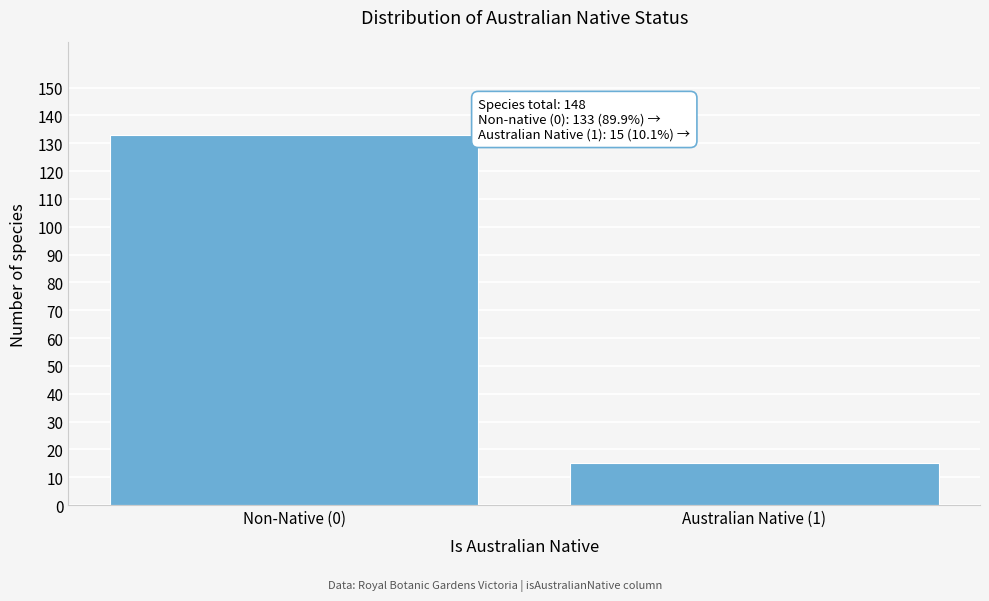

Reading right to left, what are all the values shown in this chart?

15	133